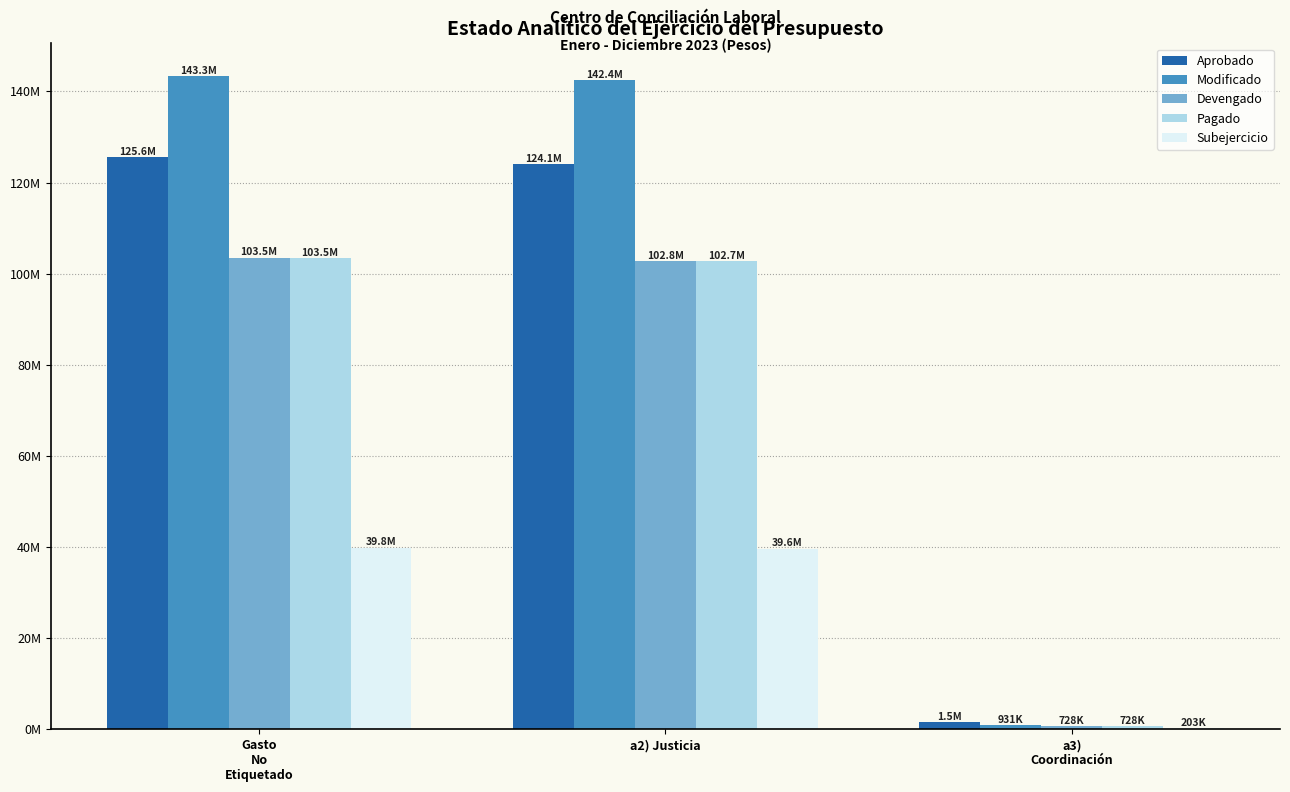

Reading left to right, transcribe all the data shown in this chart.

Aprobado: Gasto
No
Etiquetado=125600852.0	a2) Justicia=124063627.0	a3)
Coordinación=1537225.0
Modificado: Gasto
No
Etiquetado=143349436.0	a2) Justicia=142418464.9	a3)
Coordinación=930971.1
Devengado: Gasto
No
Etiquetado=103512980.4	a2) Justicia=102785430.3	a3)
Coordinación=727550.1
Pagado: Gasto
No
Etiquetado=103459015.6	a2) Justicia=102731465.5	a3)
Coordinación=727550.1
Subejercicio: Gasto
No
Etiquetado=39836455.6	a2) Justicia=39633034.6	a3)
Coordinación=203421.0